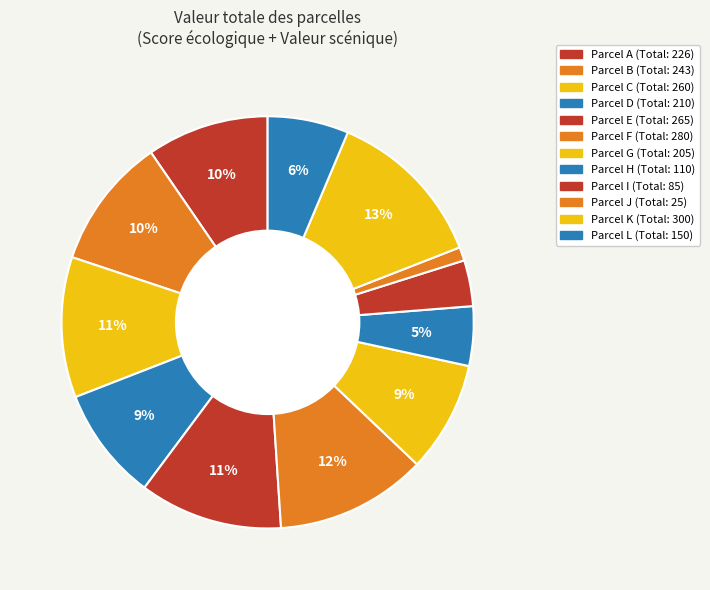

Count the number of slices in the pie.

12